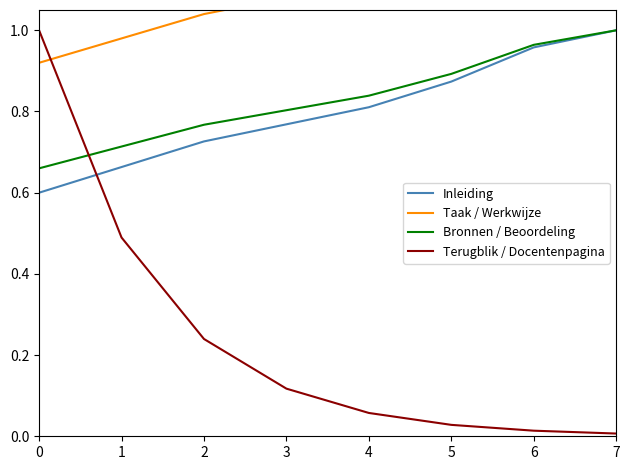

Count the number of data series in this chart.

4